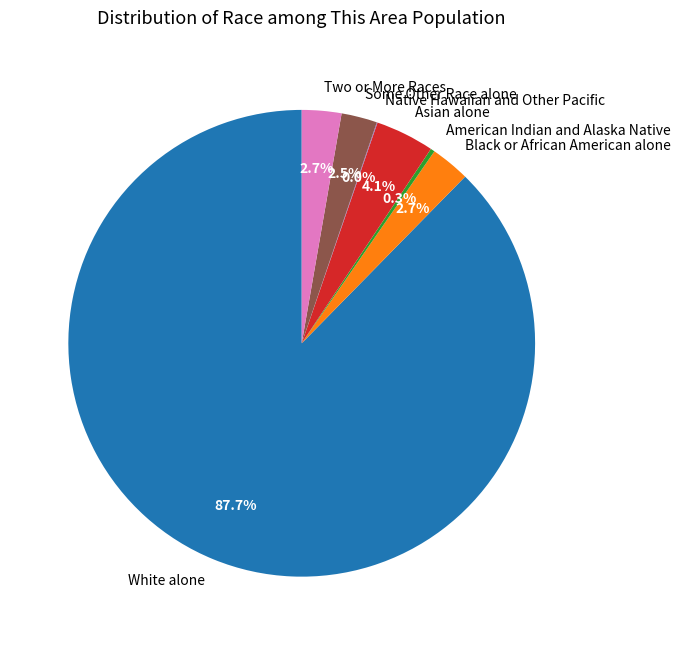

Combined, what portion of the pie is Black or African American alone and Some Other Race alone?

5.2%